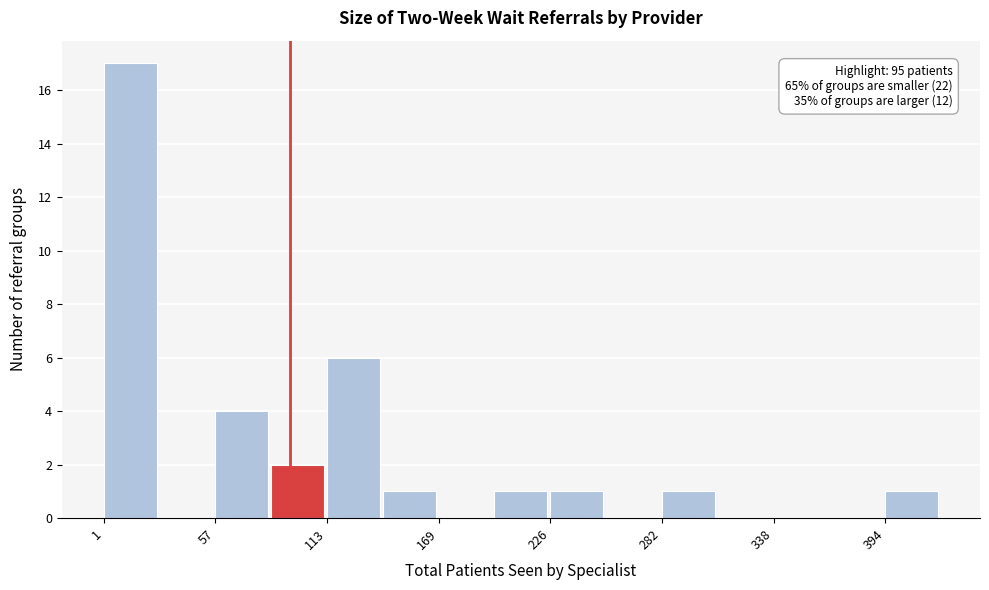

Read against the x-axis, roughly where is the centre of the tallest bar?

10